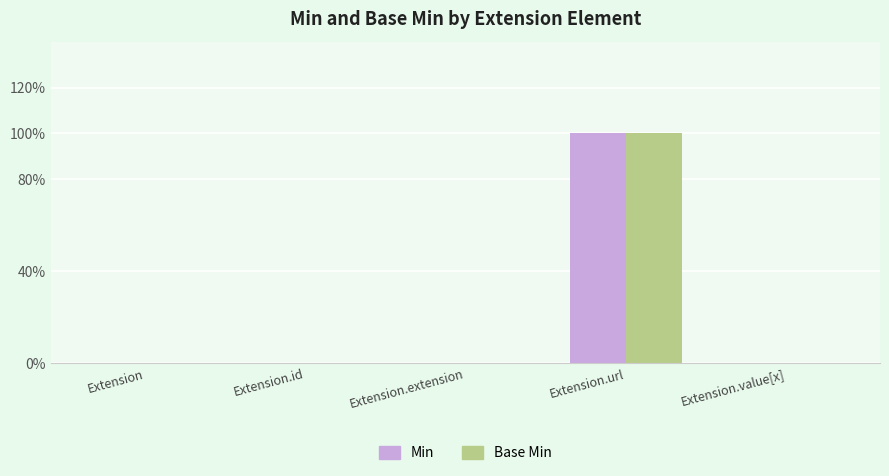

Rank the categories by Base Min value from highest to lowest.

Extension.url, Extension, Extension.id, Extension.extension, Extension.value[x]